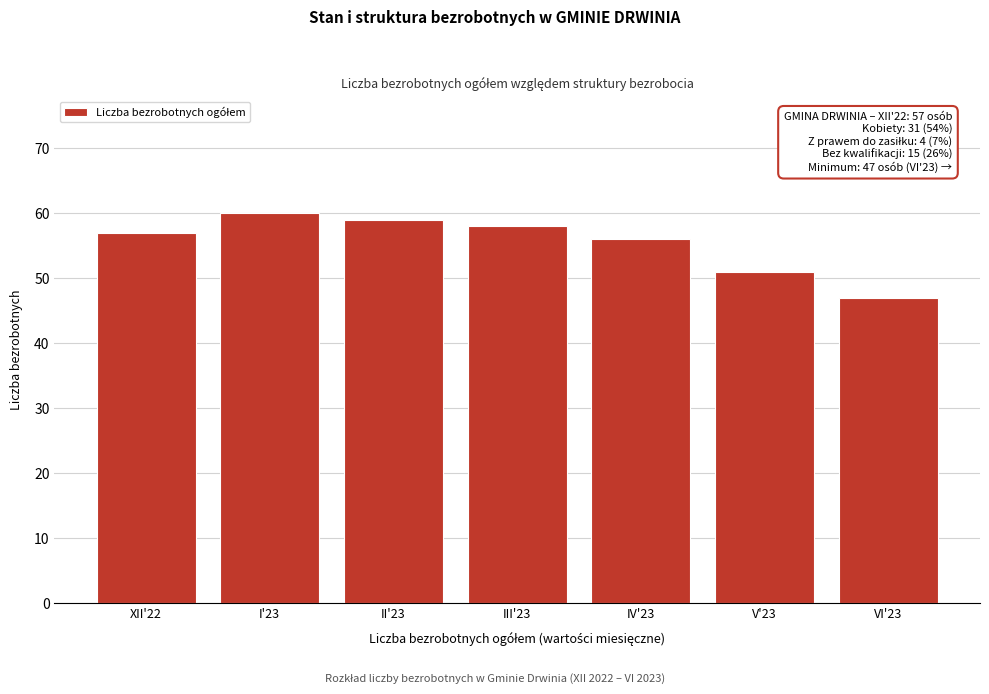

Reading right to left, extract all data points from this chart.

47	51	56	58	59	60	57